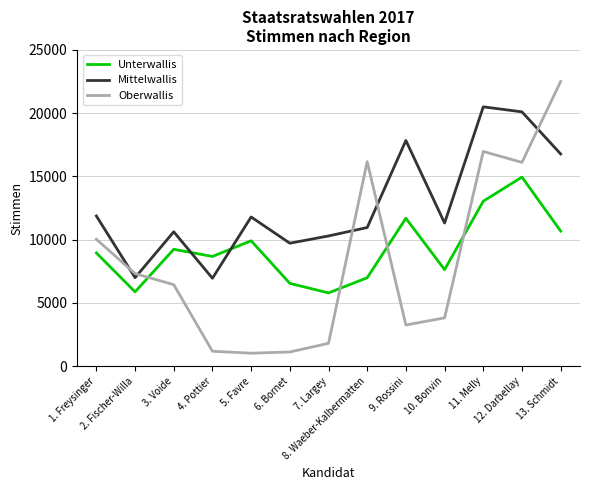

Which series ends up on top after the final intersection of Oberwallis and Mittelwallis?

Oberwallis